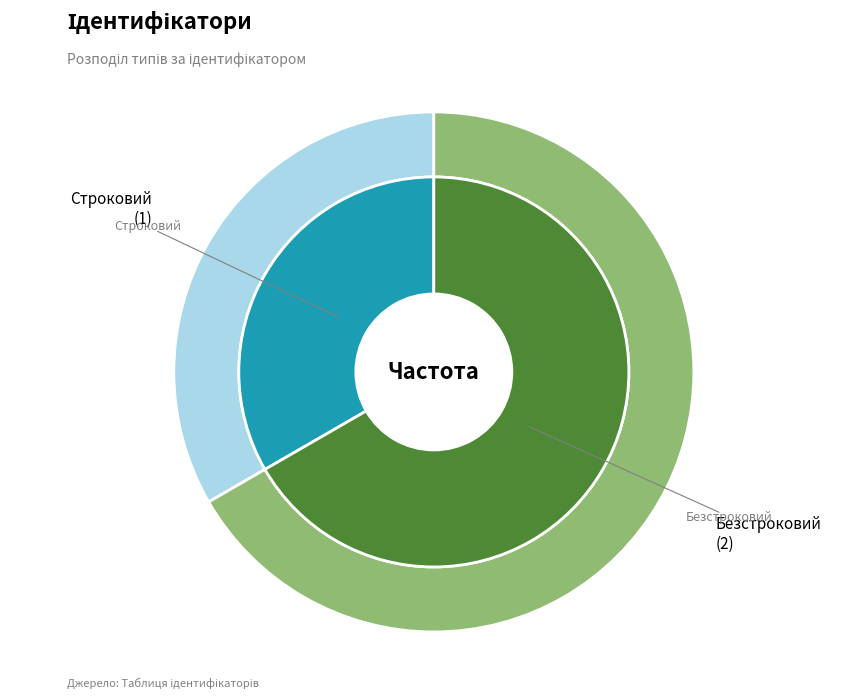

To the nearest percent, what portion does Строковий represent?

33%